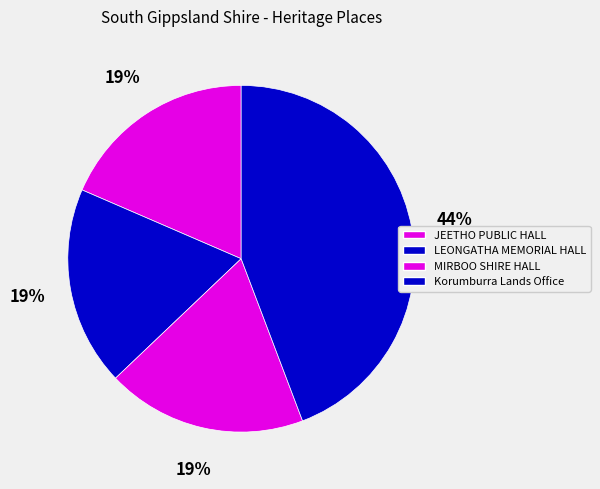

Count the number of slices in the pie.

4